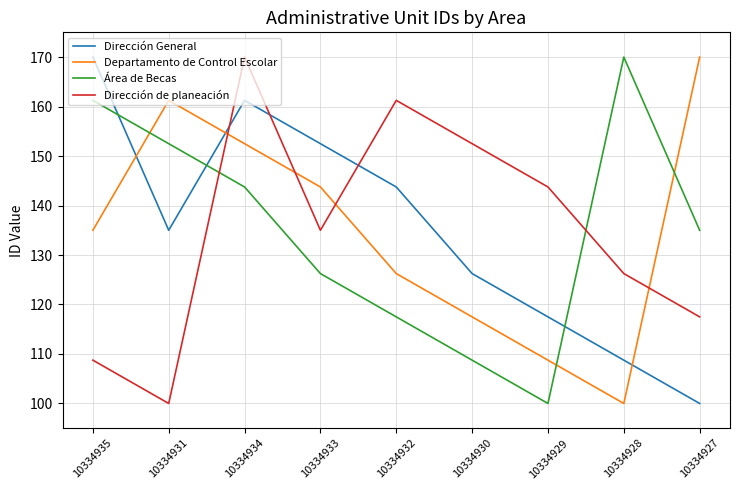

List the labels in order of Dirección General value, smallest first.

10334927, 10334928, 10334929, 10334930, 10334931, 10334932, 10334933, 10334934, 10334935